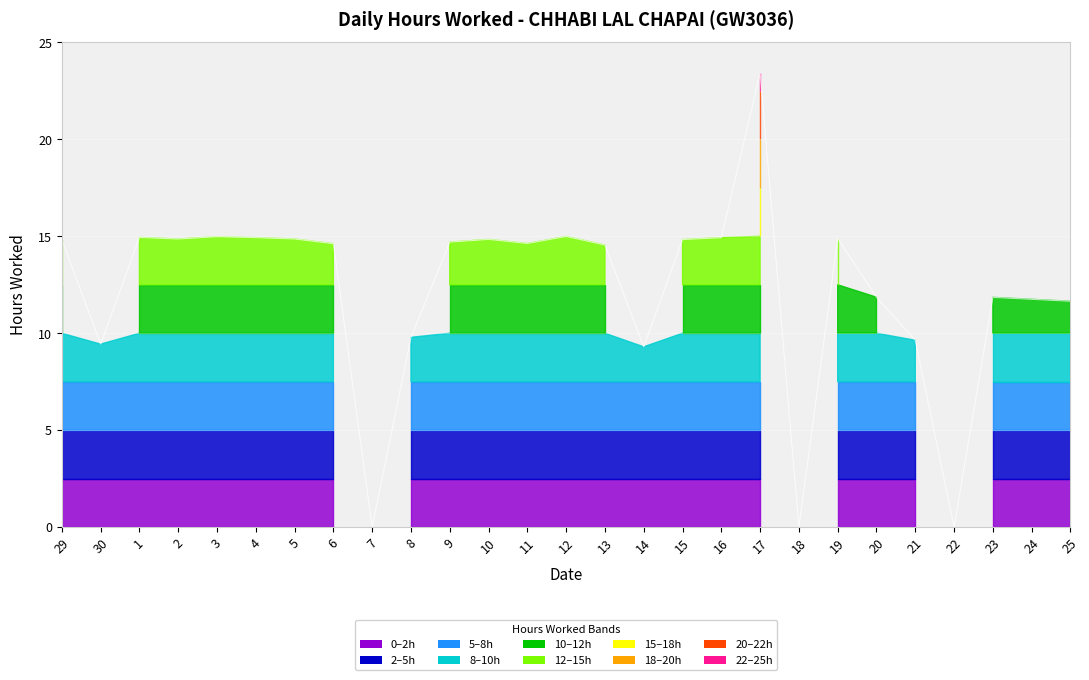

At which label does the data first exceed 14?

29